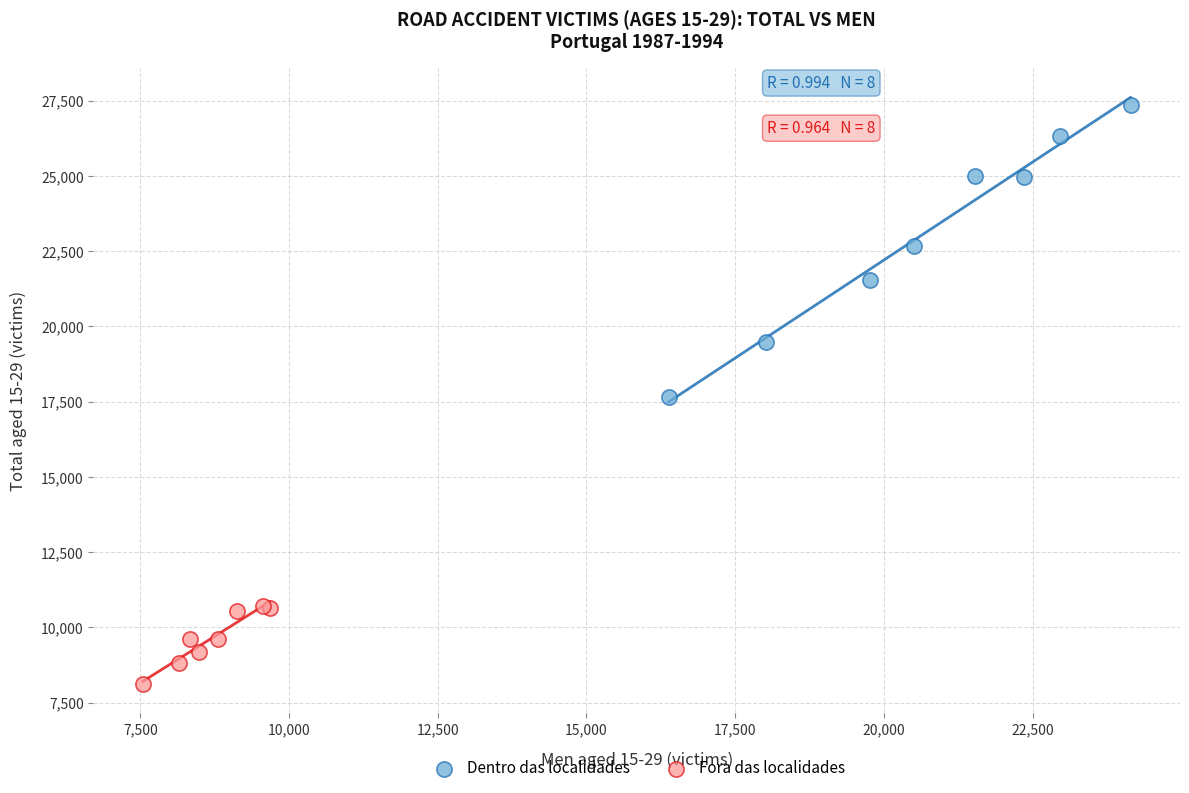

Which series contains the lowest Y value?

Fora das localidades